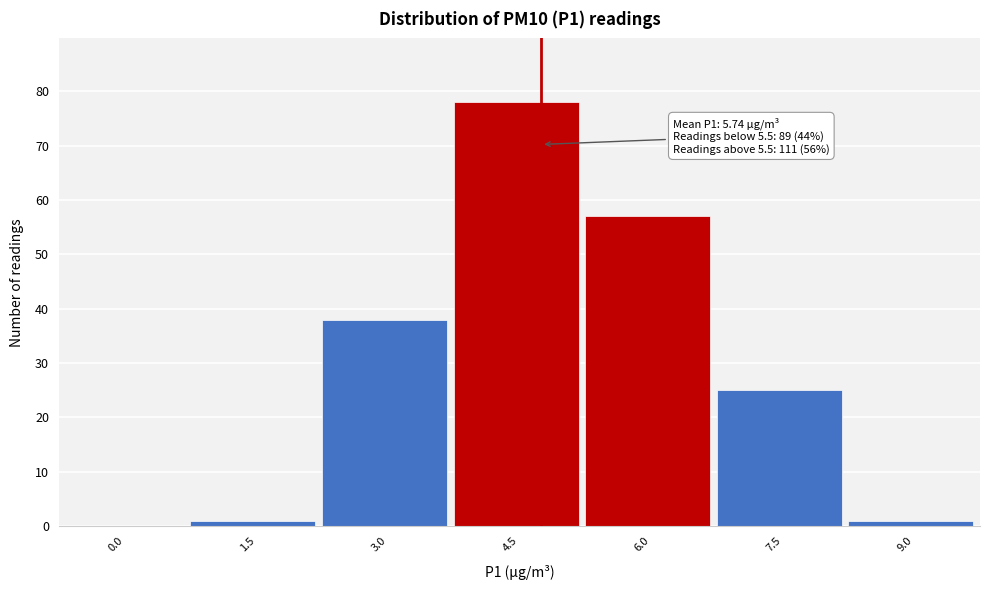

Reading right to left, transcribe all the data shown in this chart.

9.0=1	7.5=25	6.0=57	4.5=78	3.0=38	1.5=1	0.0=0